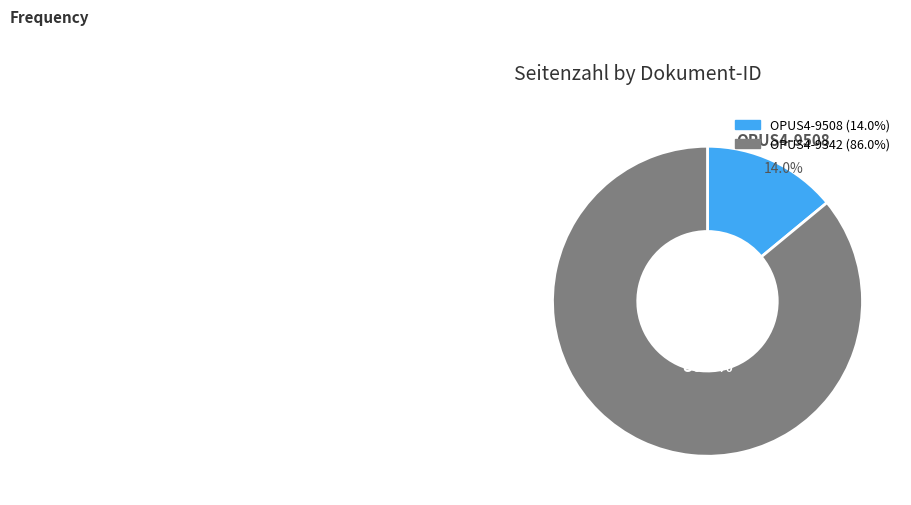

Which has a higher value, OPUS4-9508 or OPUS4-9342?

OPUS4-9342